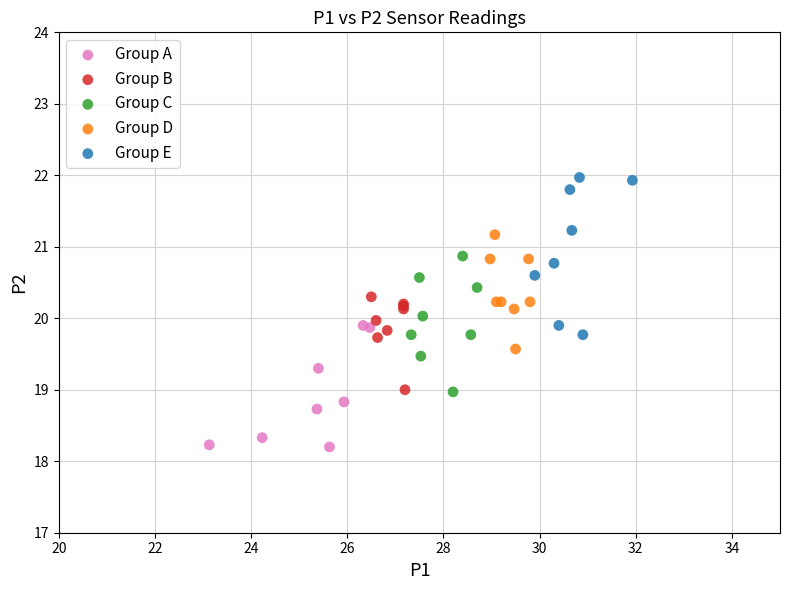

Which series reaches the minimum Y coordinate?

Group A